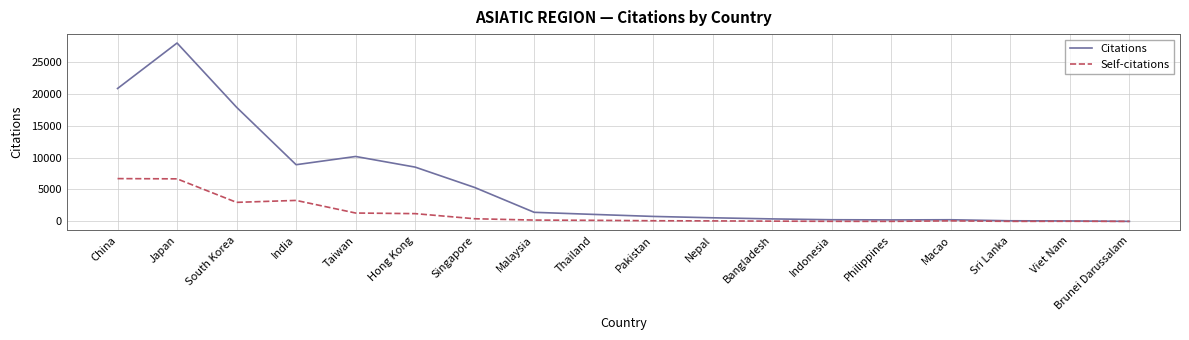

Is it true that Self-citations equals 5113 at India?

False